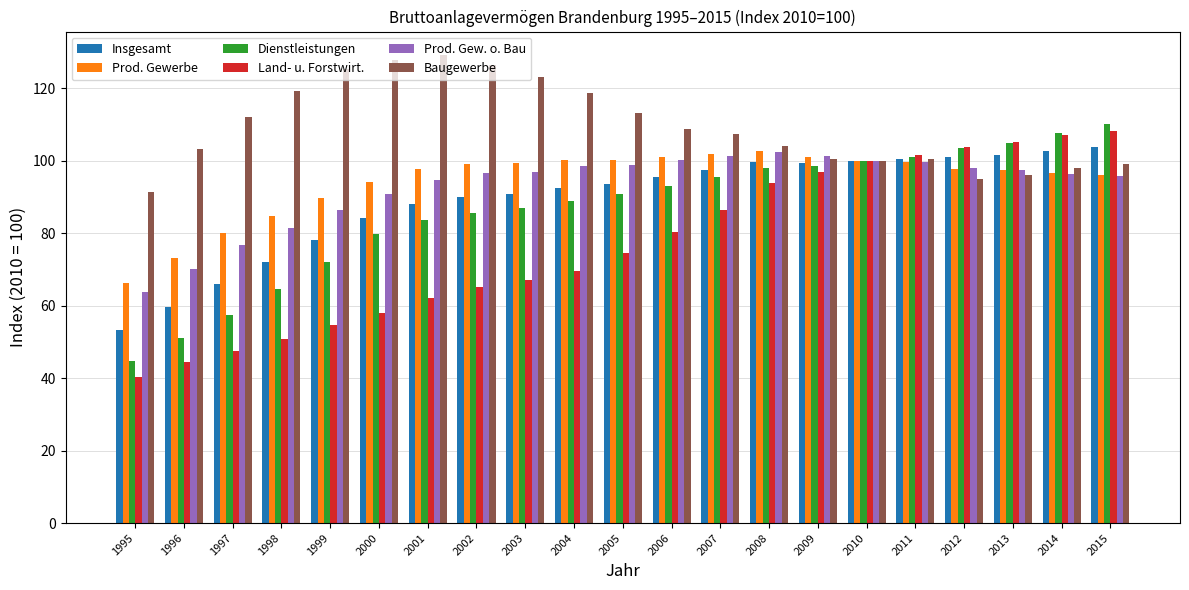

At which category does the chart reach its peak across all series?

2001